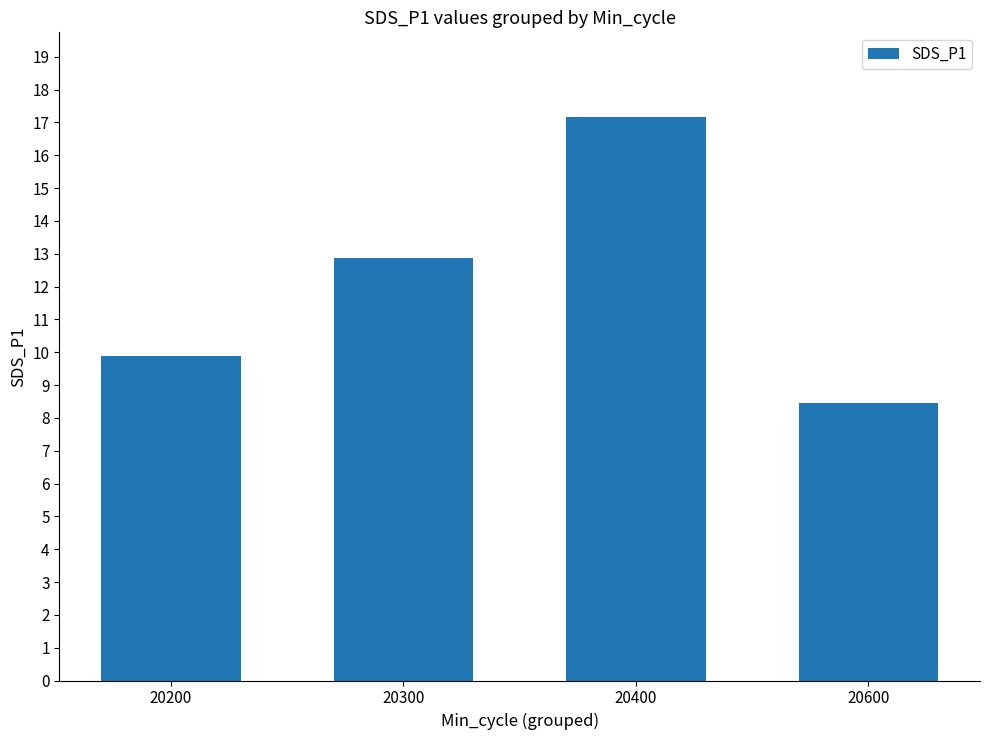

True or false: the data shows 8.4 at 20600.

True